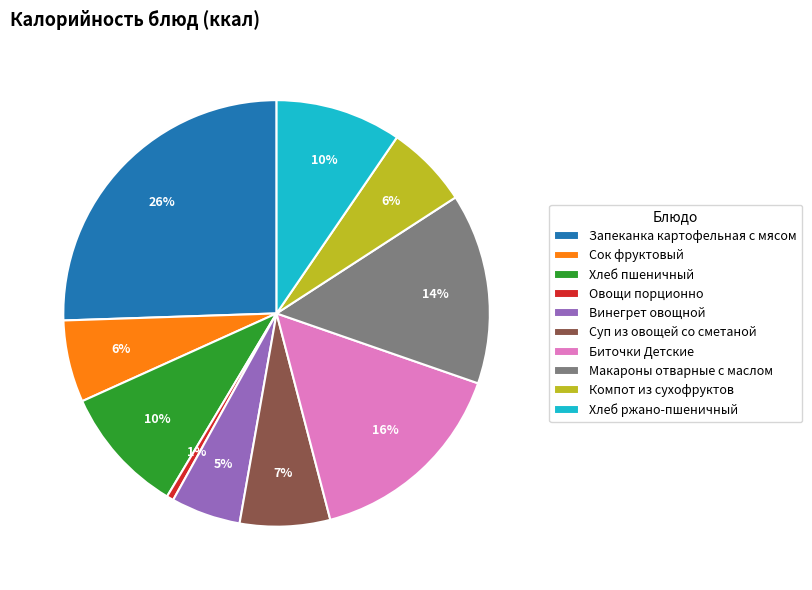

To the nearest percent, what is the average slice percentage?

10%